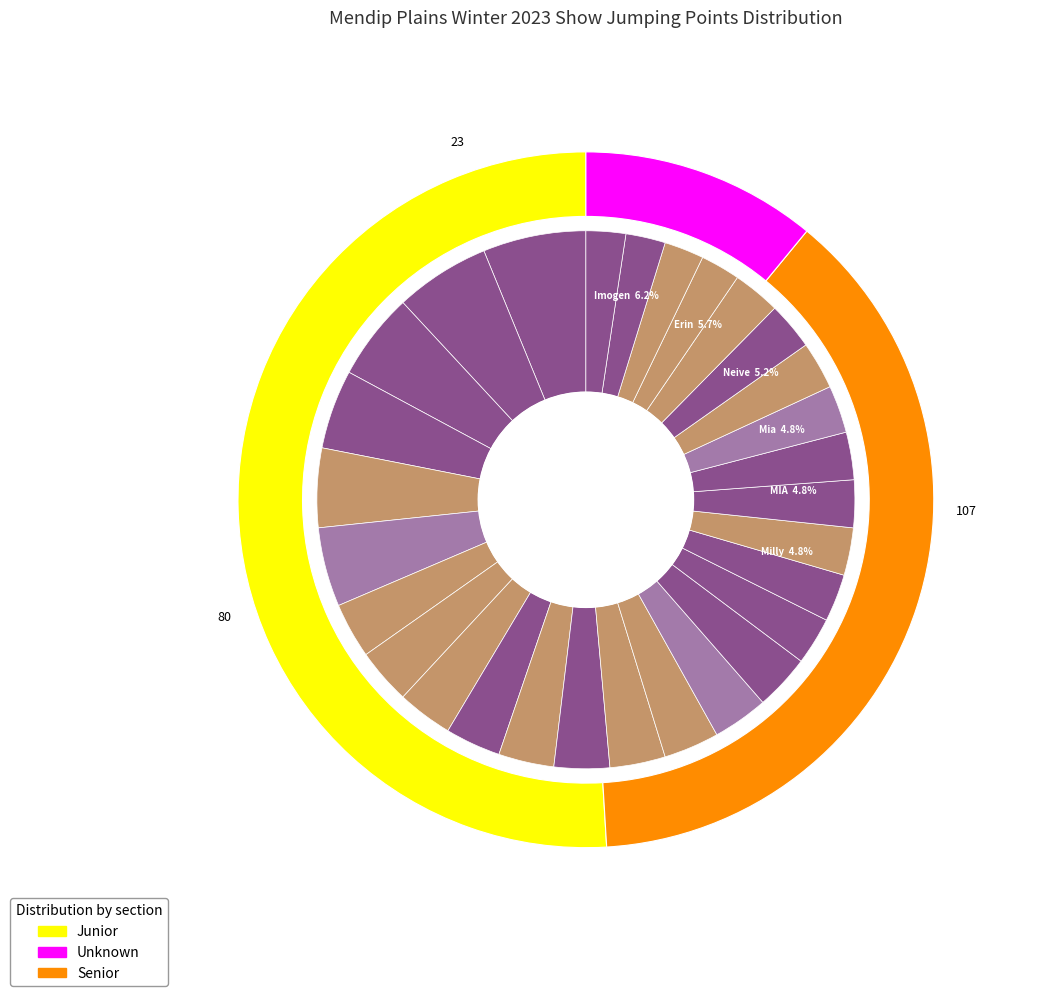

To the nearest percent, what is the difference between the largest and smallest slice percentages?

4%